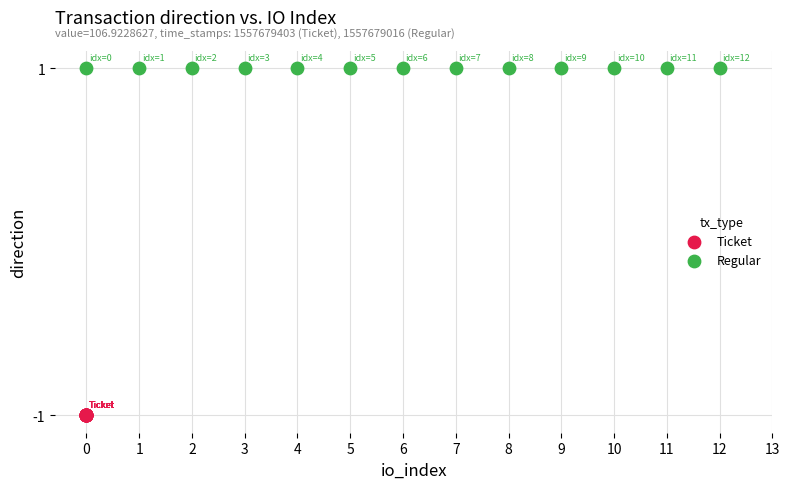

Which series reaches the maximum Y coordinate?

Regular